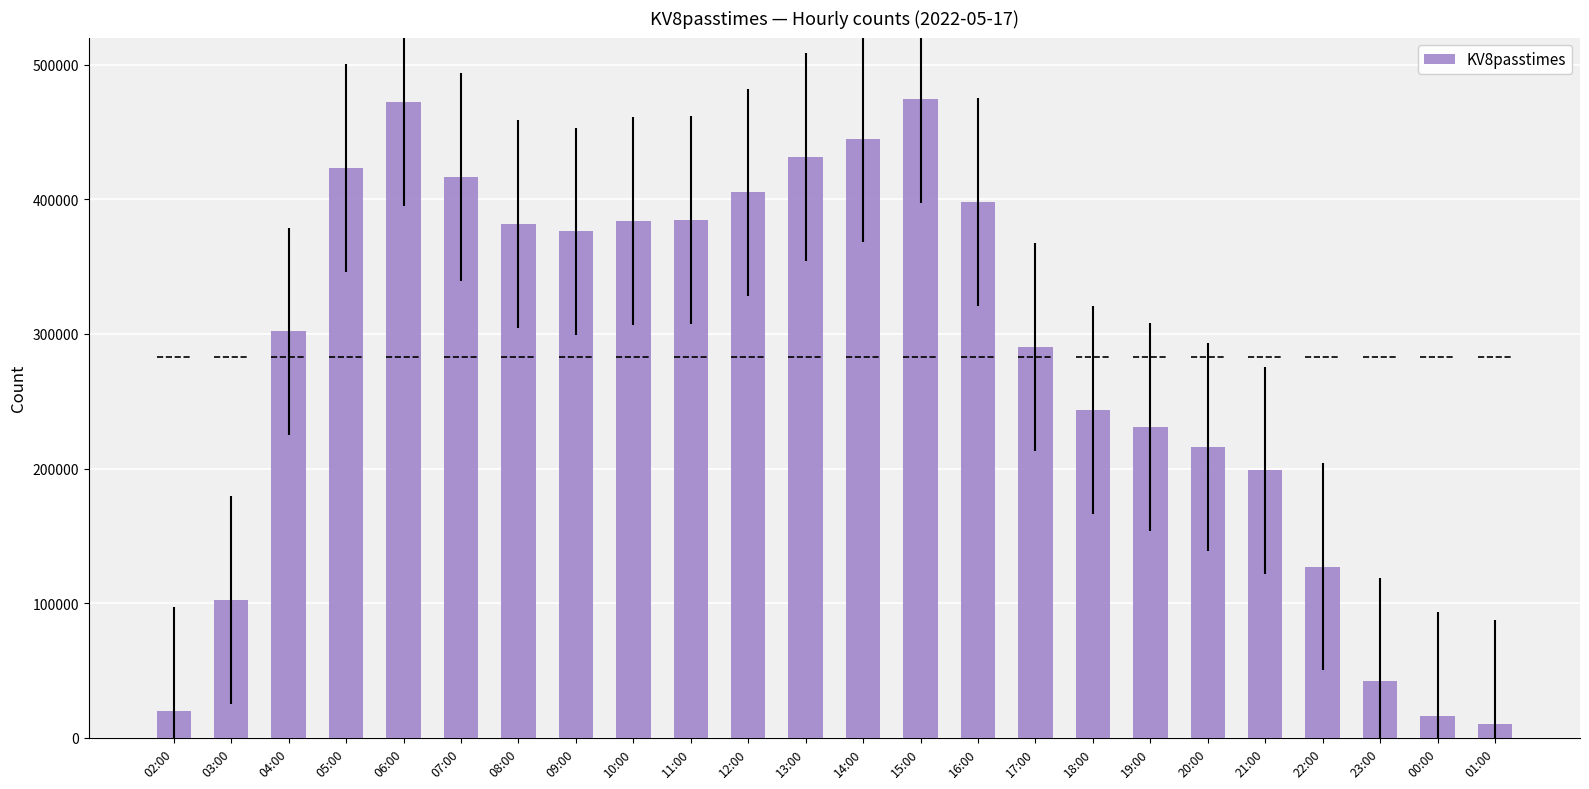

True or false: the data shows 381509 at 08:00.

True